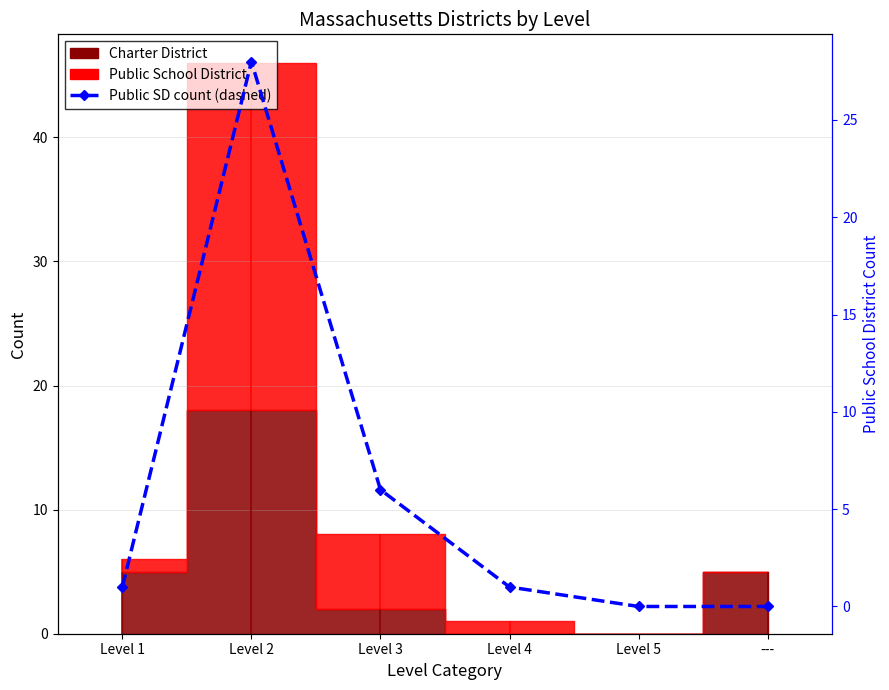

What is the label of the 6th point from the left?

---